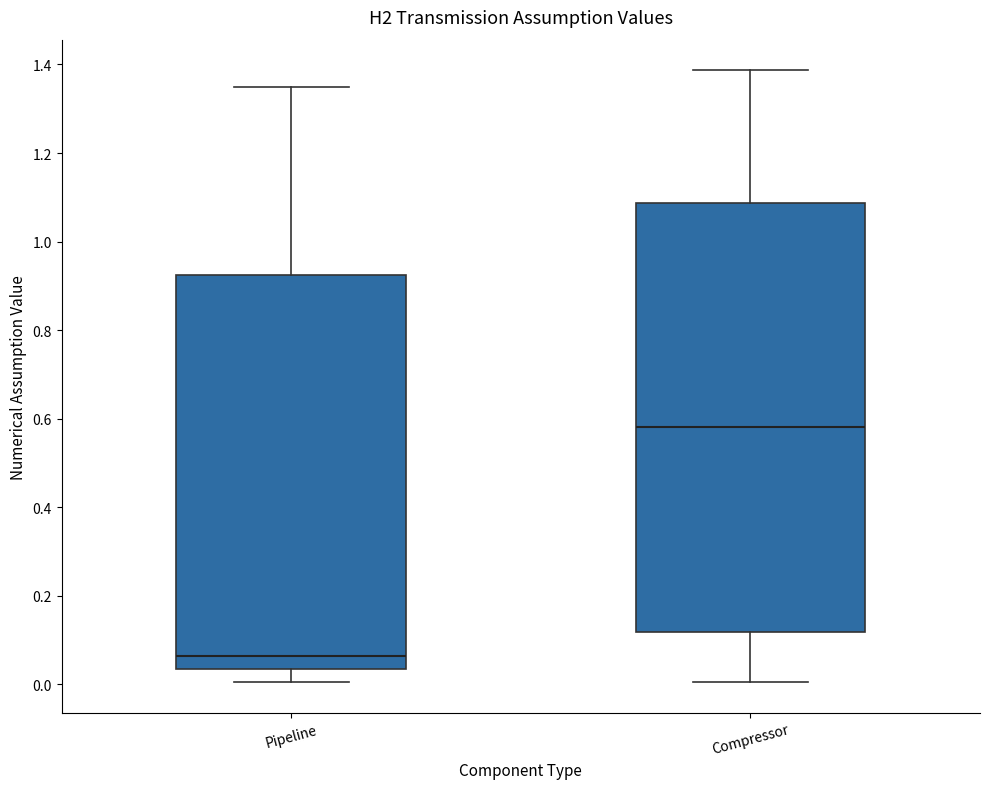

Which box has the lowest median line?

Pipeline